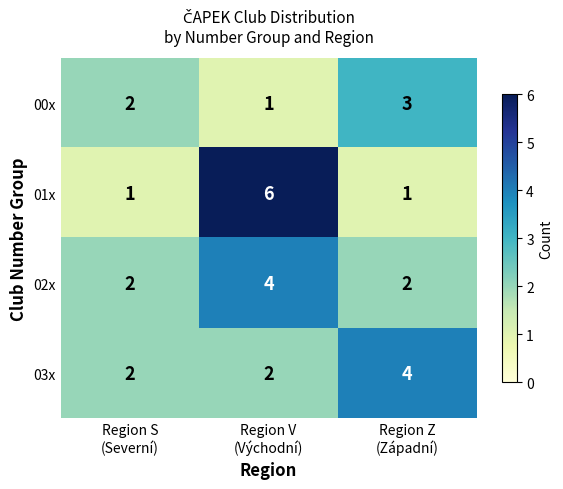

What is the sum of all 00x values?

6